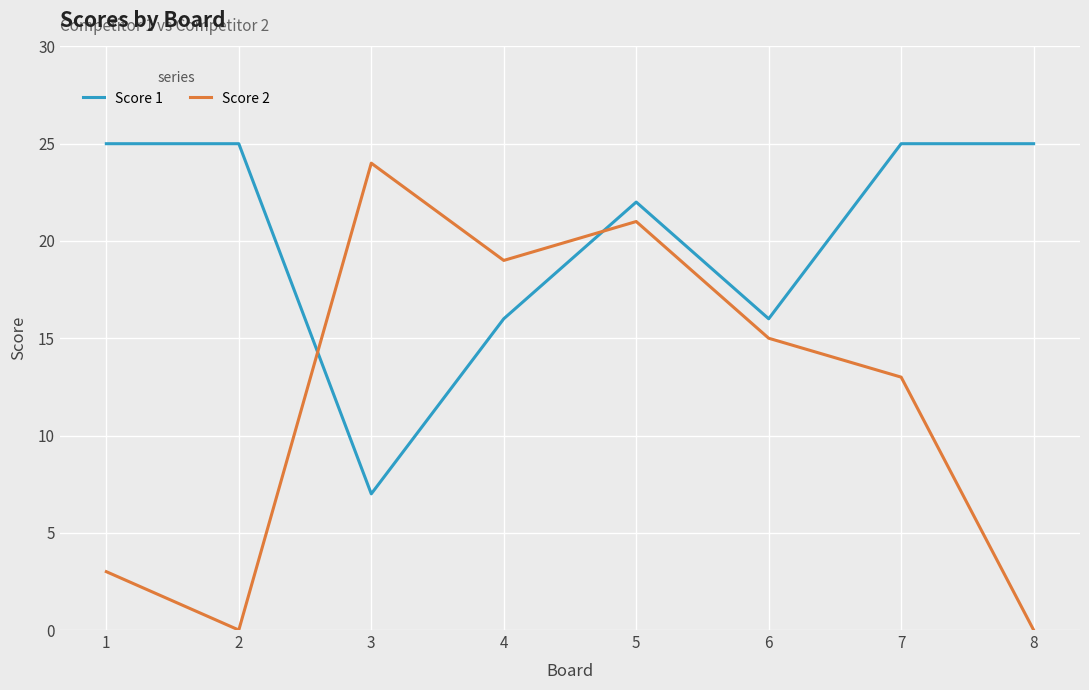

Which series has the largest total across all categories?

Score 1